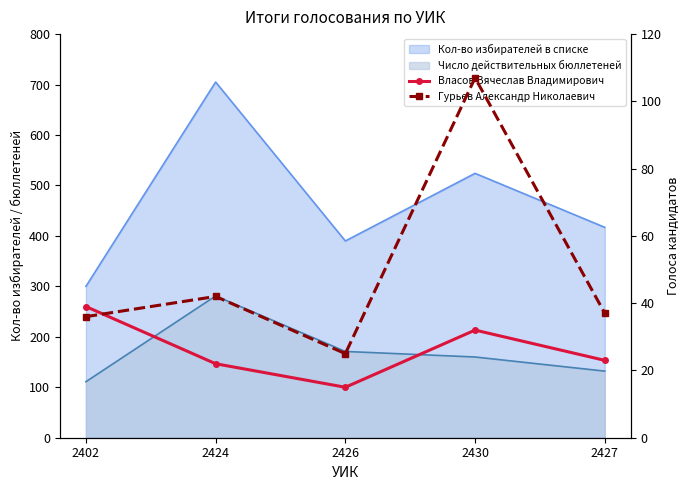

What is the smallest value displayed?

15